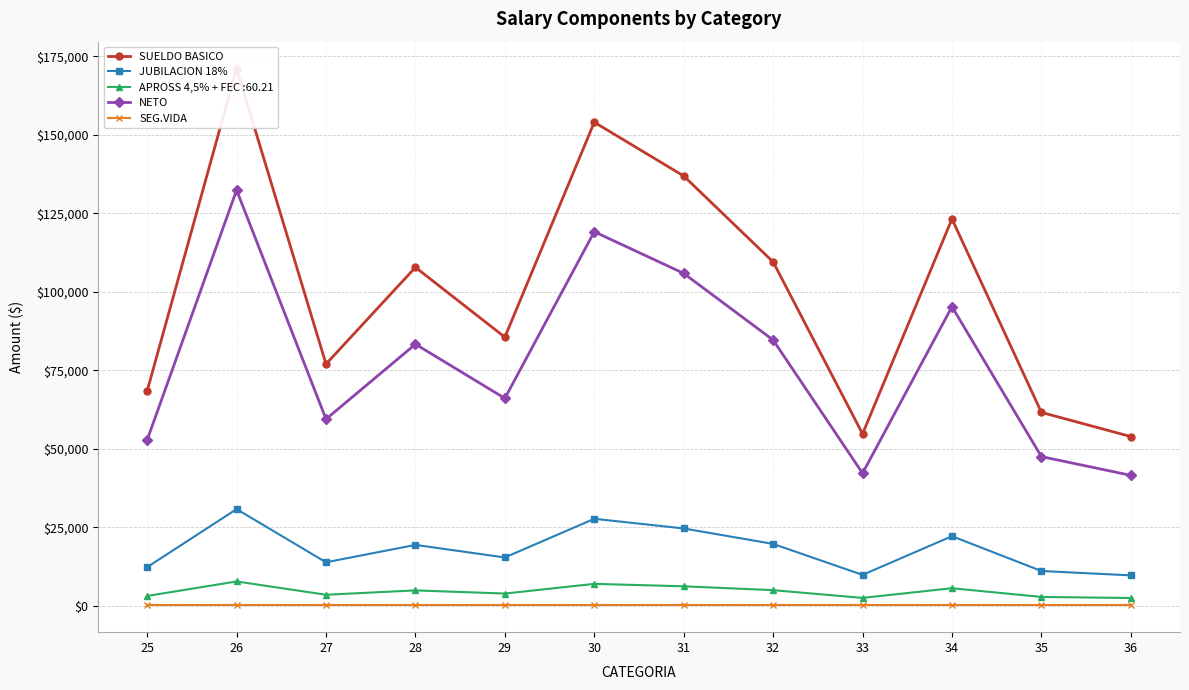

Which series has the largest total across all categories?

SUELDO BASICO